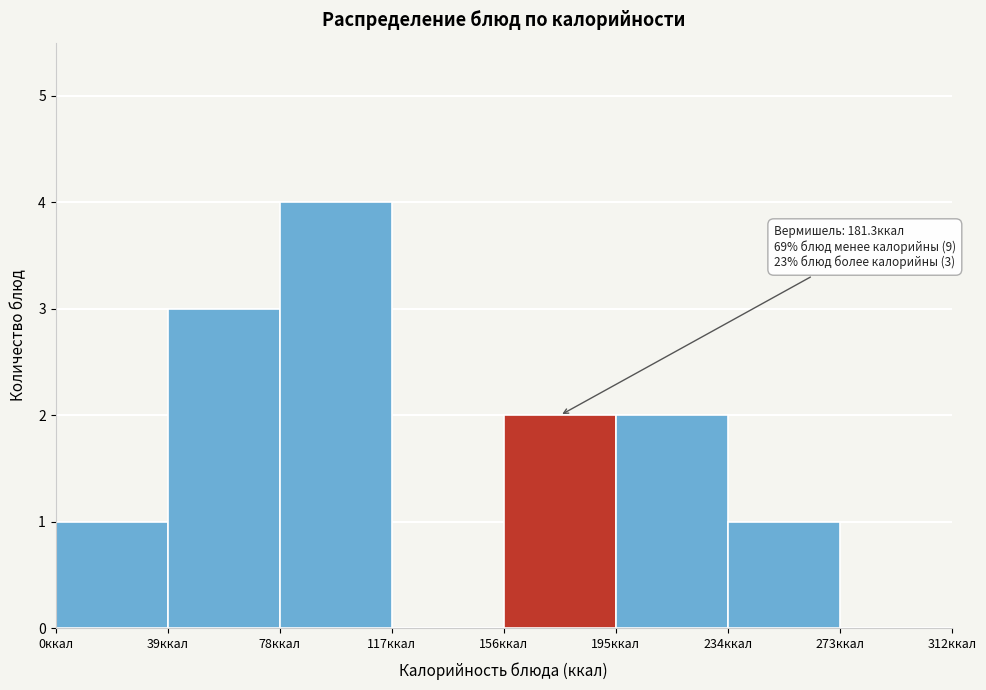

Over which range of the x-axis is the bar tallest?

78 to 117